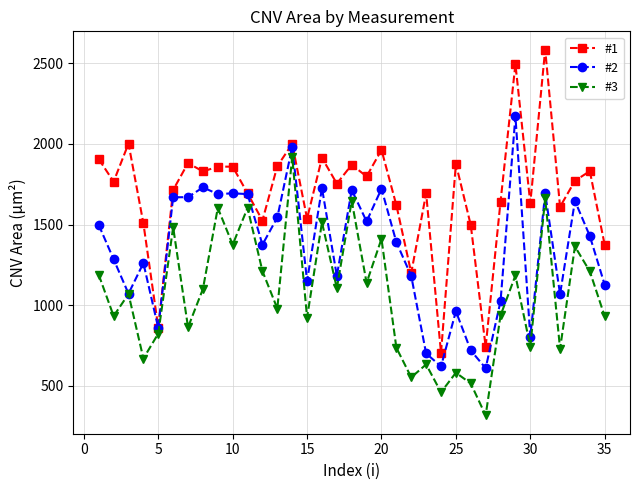

What is the value of the #1 point at the 24th from the left?

703.8